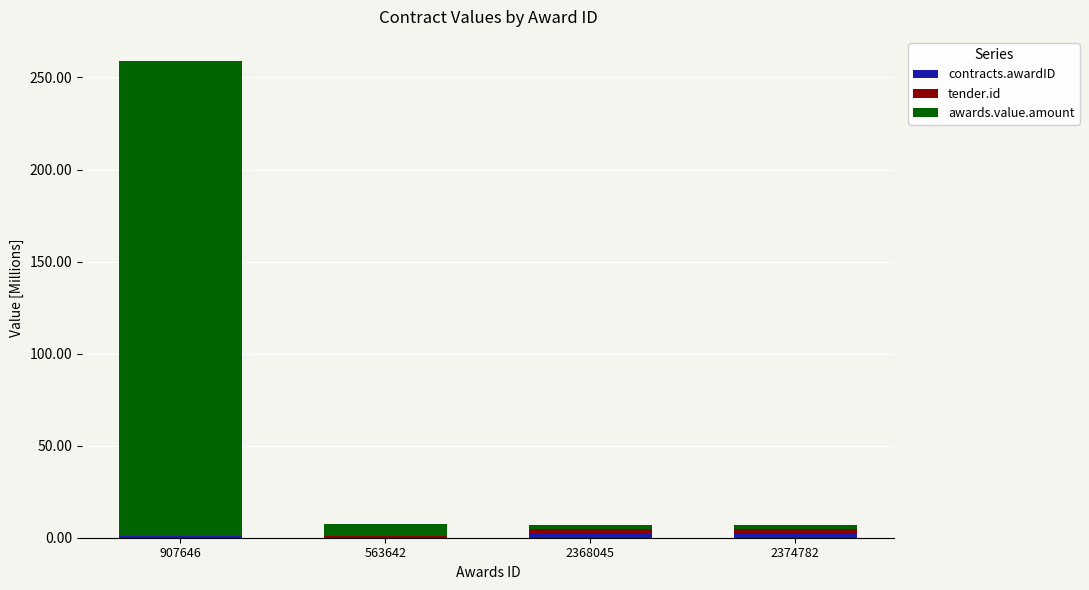

At which category is the sum across all series the highest?

907646